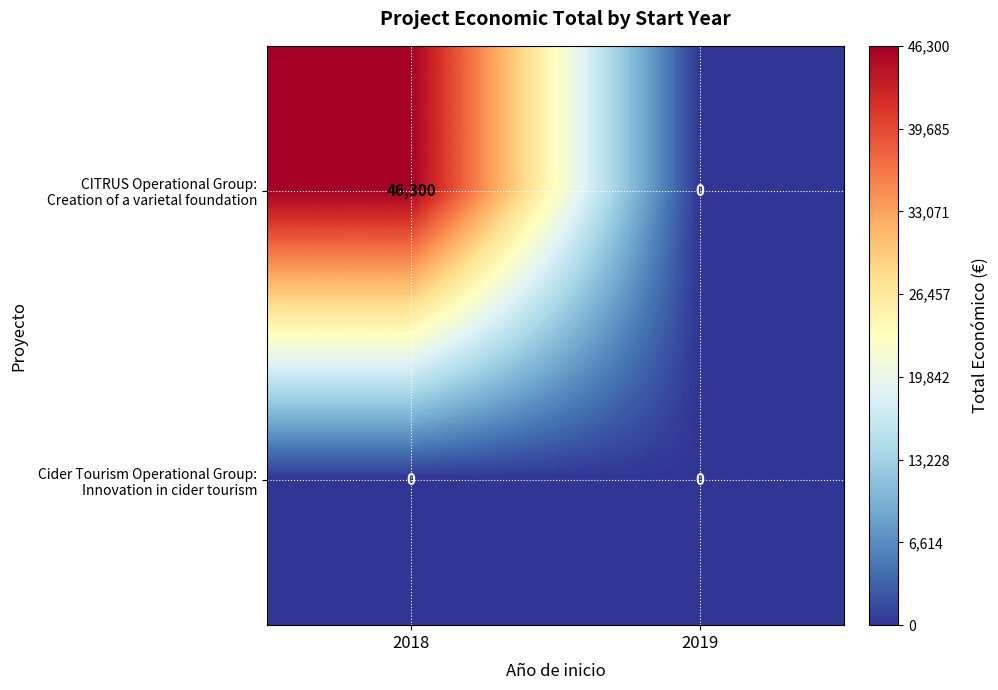

What is the maximum value shown in the chart?

46300